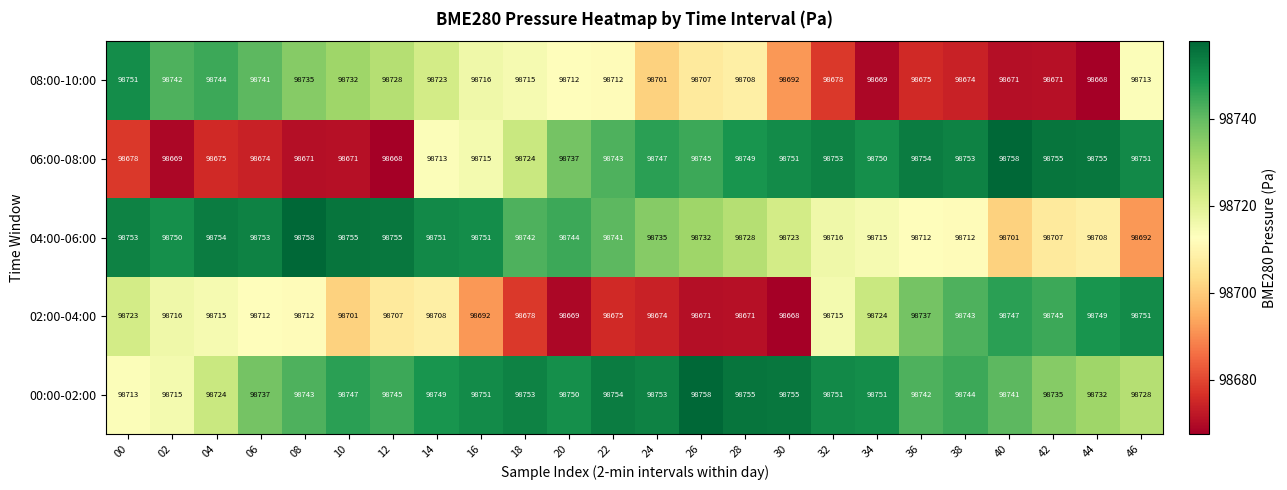

Which series has the largest total across all categories?

00:00-02:00